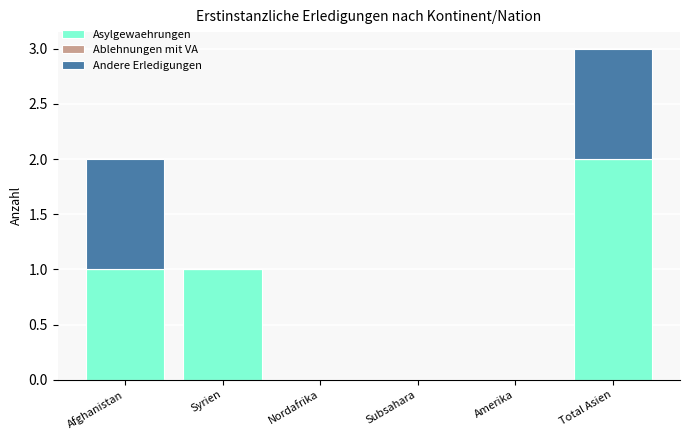

At which category is the sum across all series the highest?

Total Asien